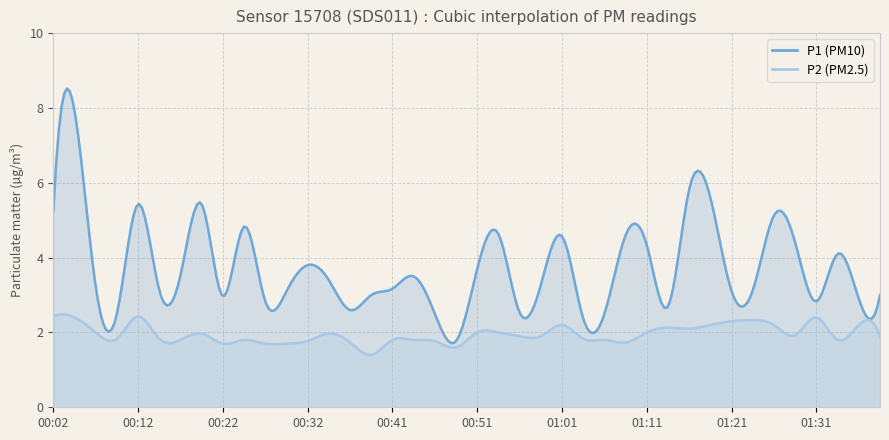

Is it true that P1 equals 5.4 at 00:19?

True